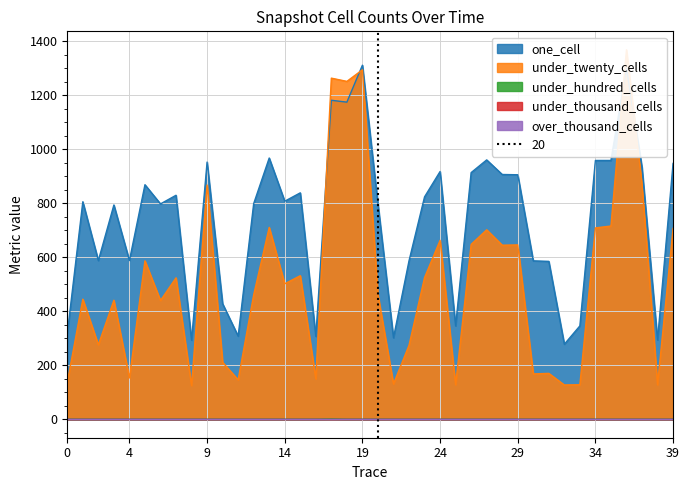

The one_cell series shows 317 at 0. True or false?

True